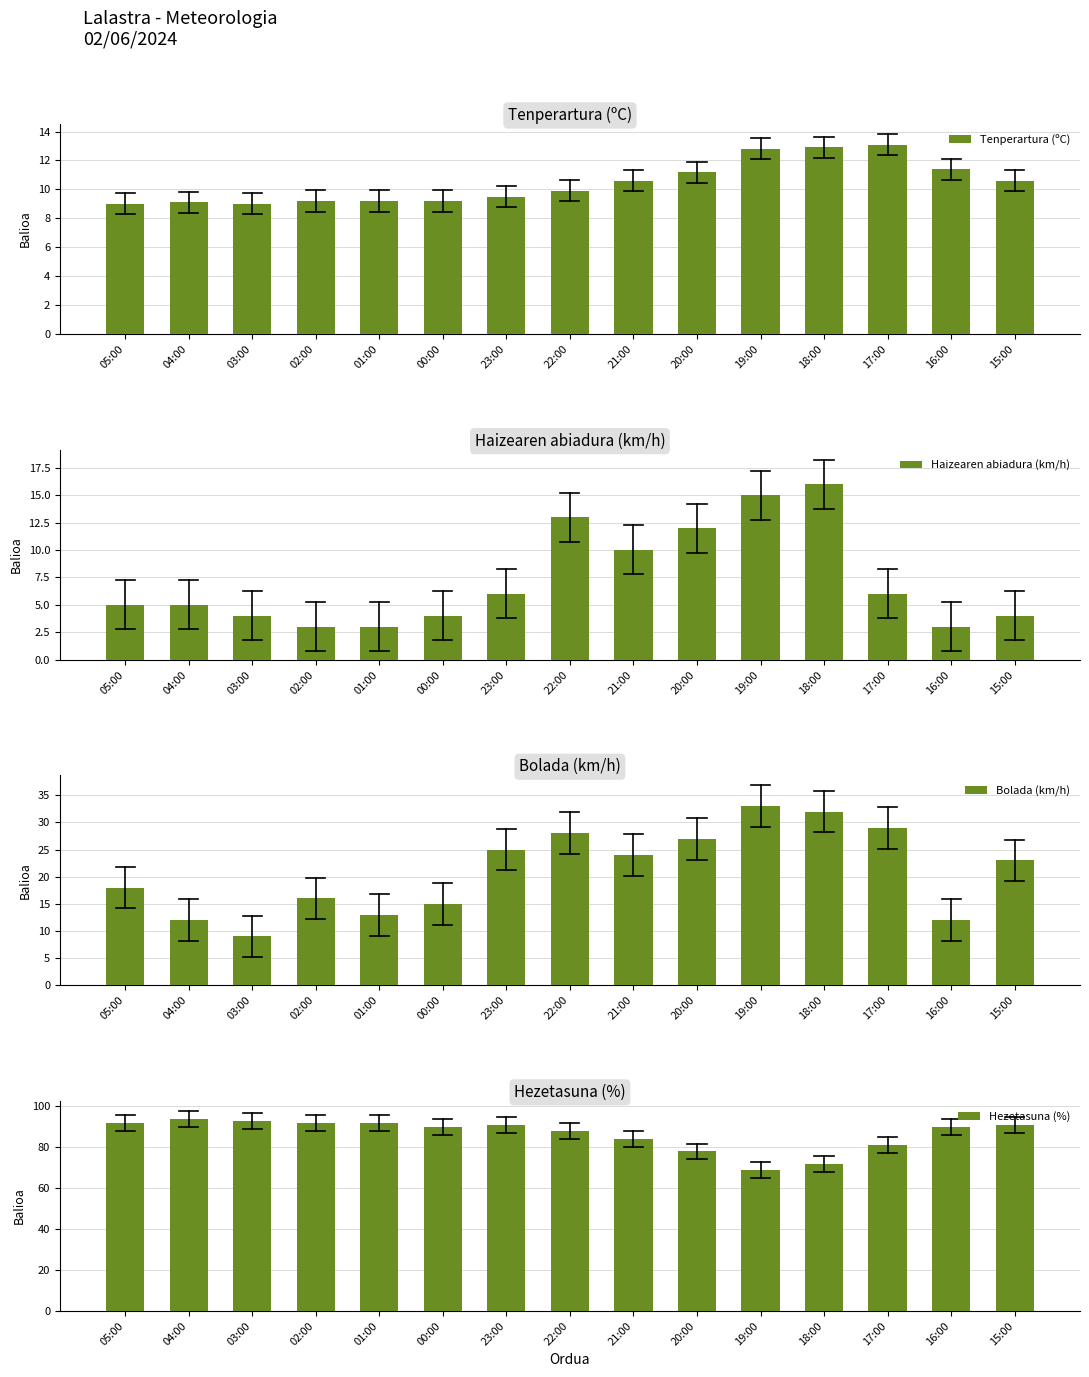

How many distinct data groups are displayed?

4